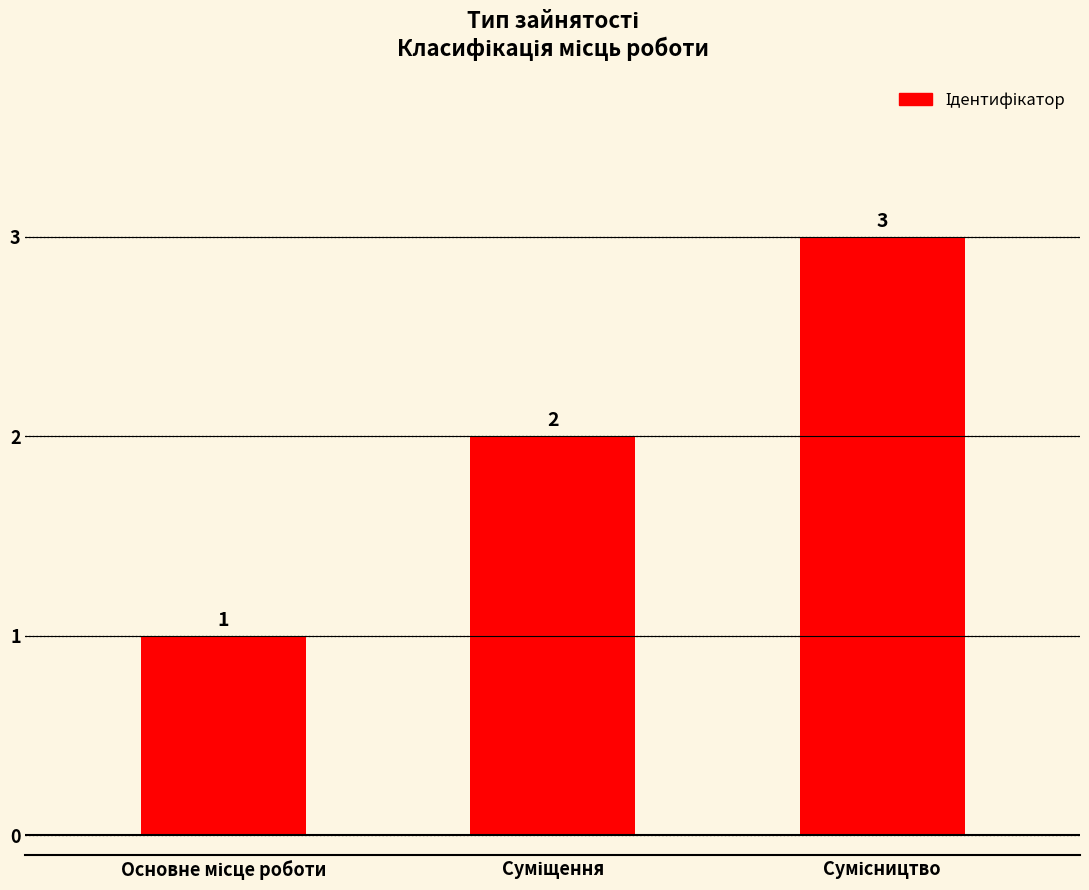

What is the value of the 3rd bar from the left?

3